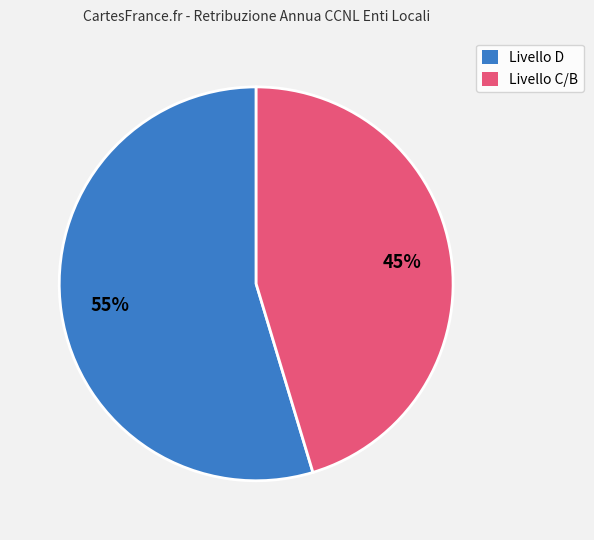

How many slices are in this pie chart?

2